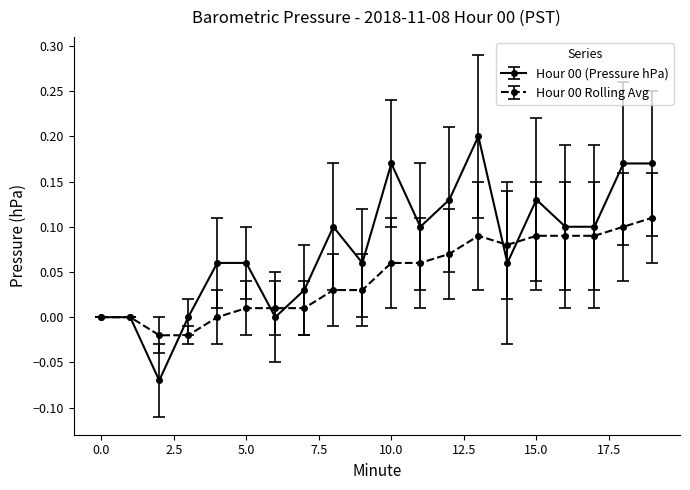

Rank the series by their maximum value, from highest to lowest.

Hour 00 (Pressure hPa), Hour 00 Rolling Avg